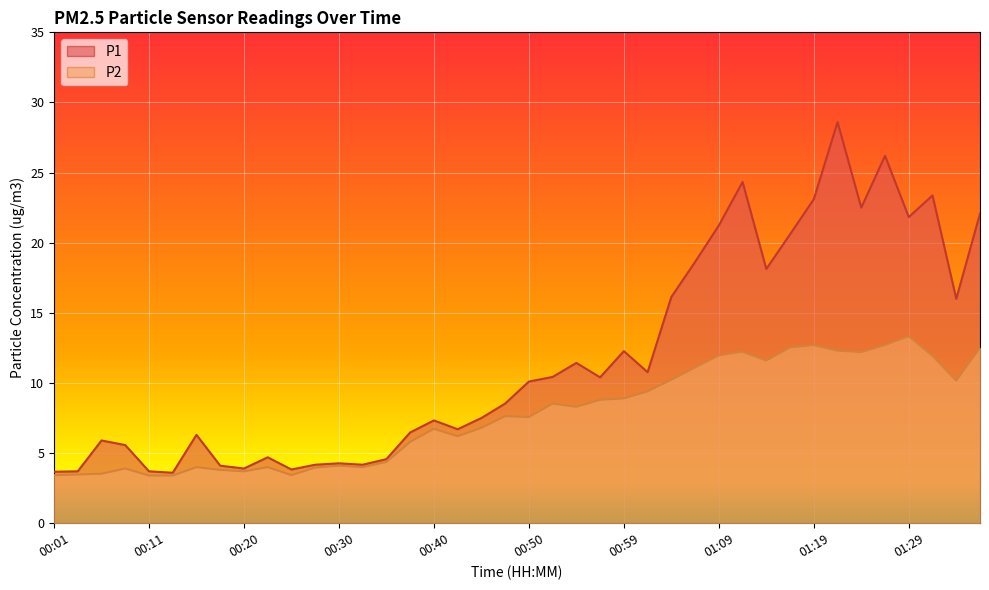

Is the value of P1 at 01:29 greater than the value of P2 at 01:21?

Yes